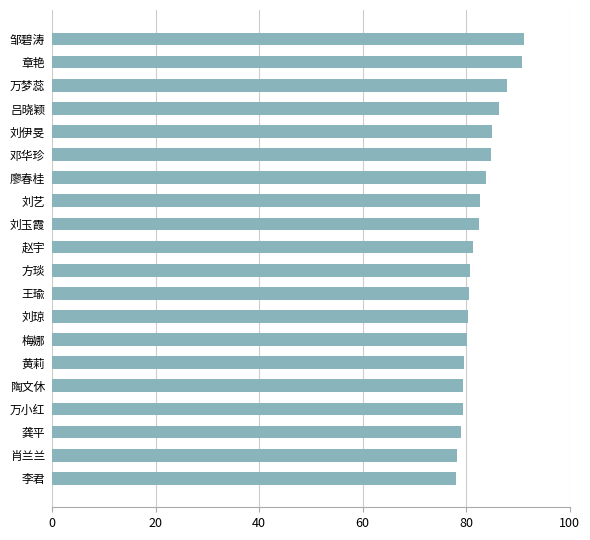

What is the approximate value at 刘琼?

80.4